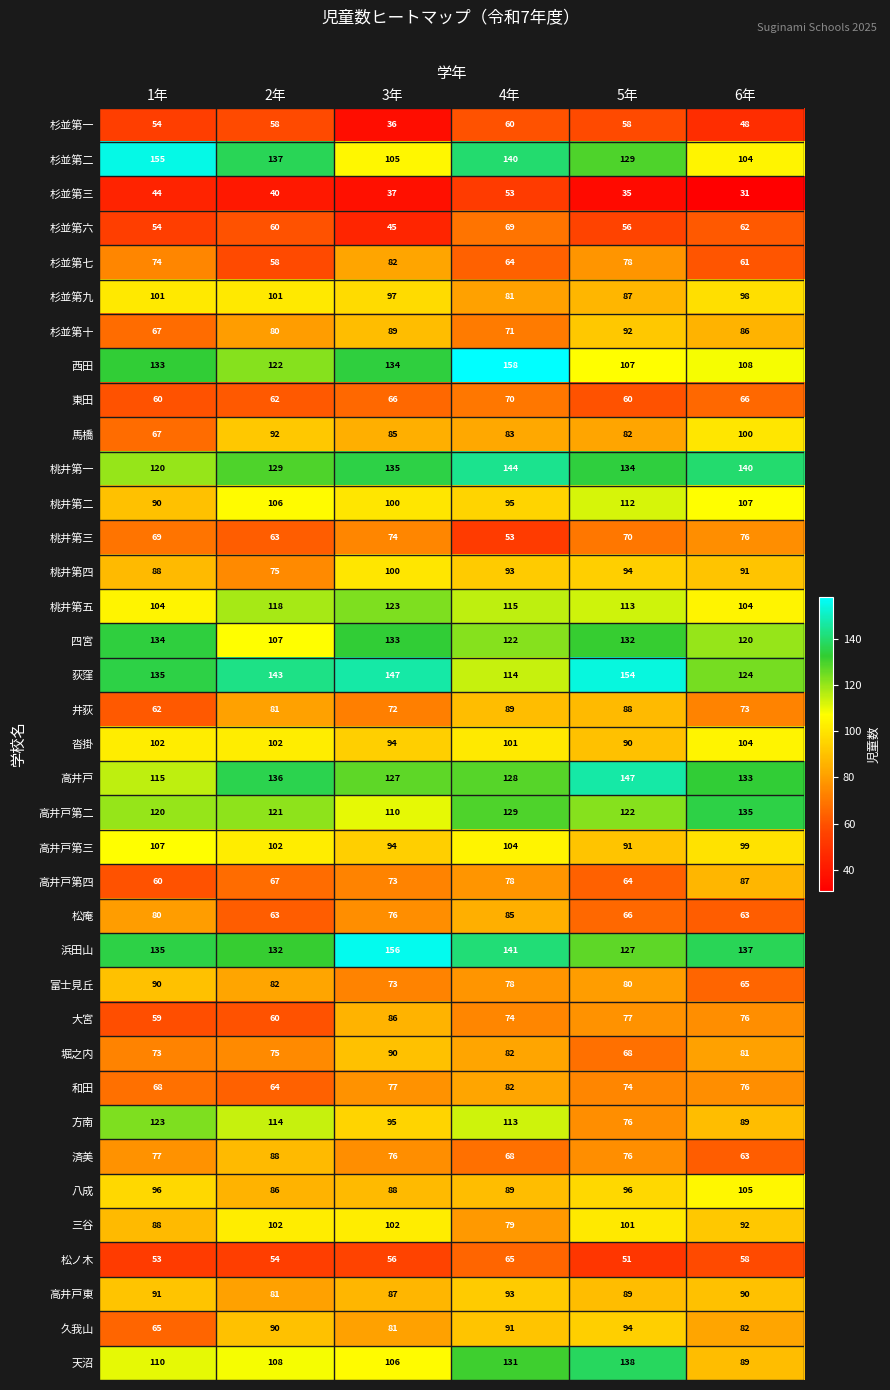

The 浜田山 series shows 156 at 3年. True or false?

True